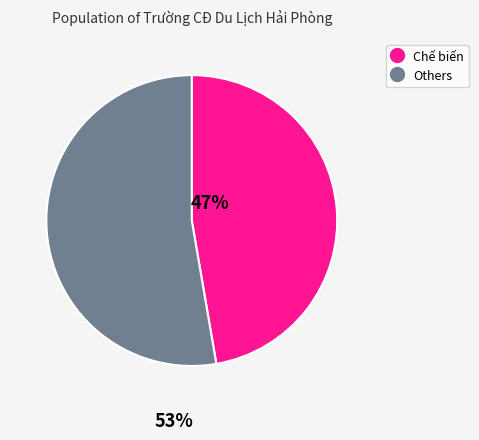

Is there a majority slice in this chart?

Yes